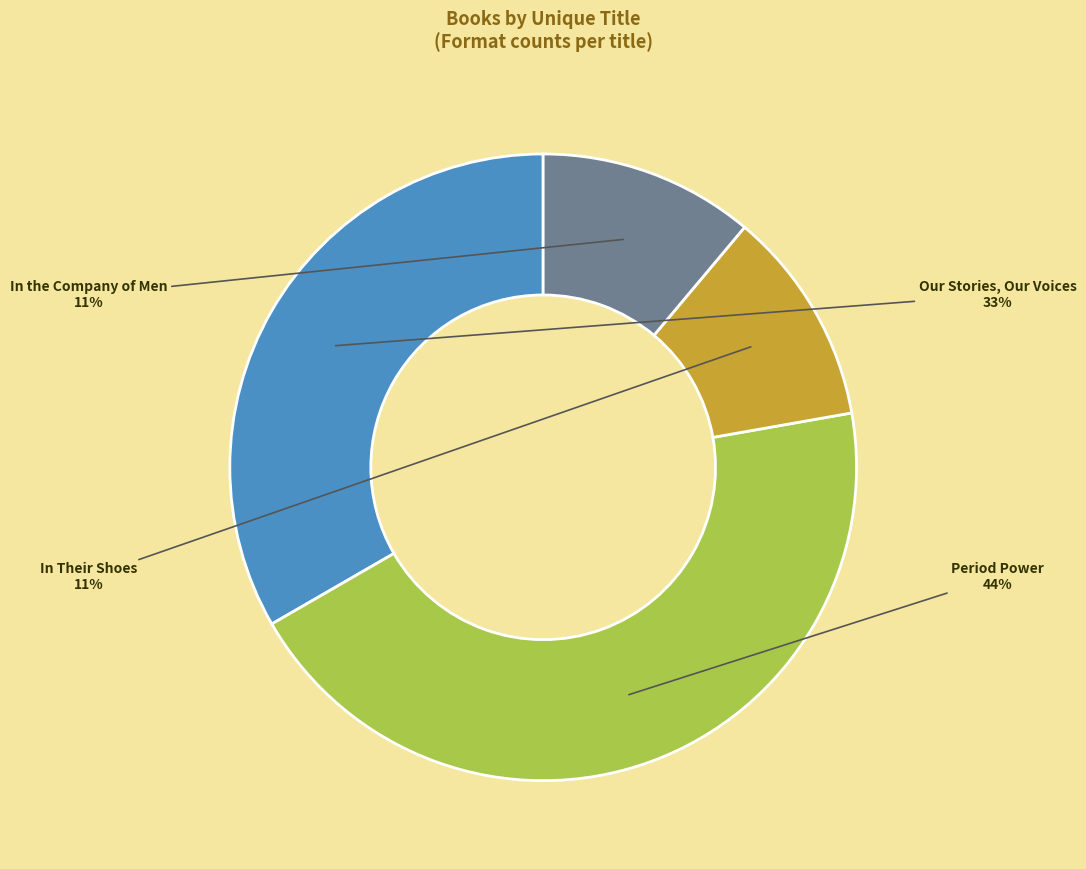

Is there a majority slice in this chart?

No